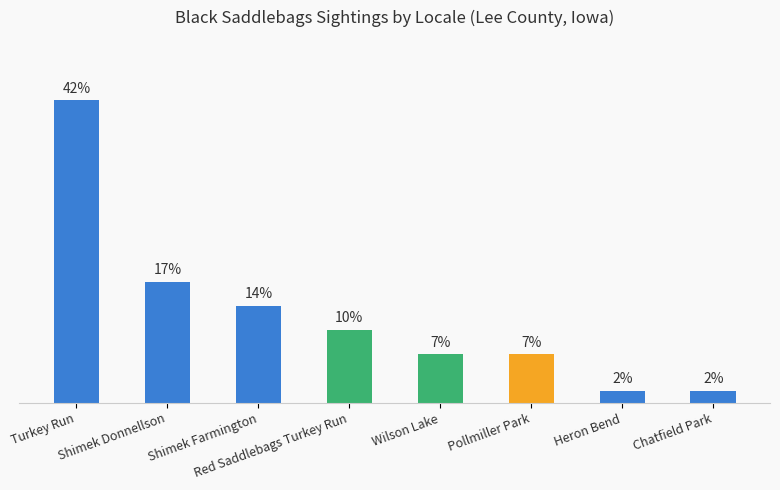

Does the chart contain stacked bars?

No